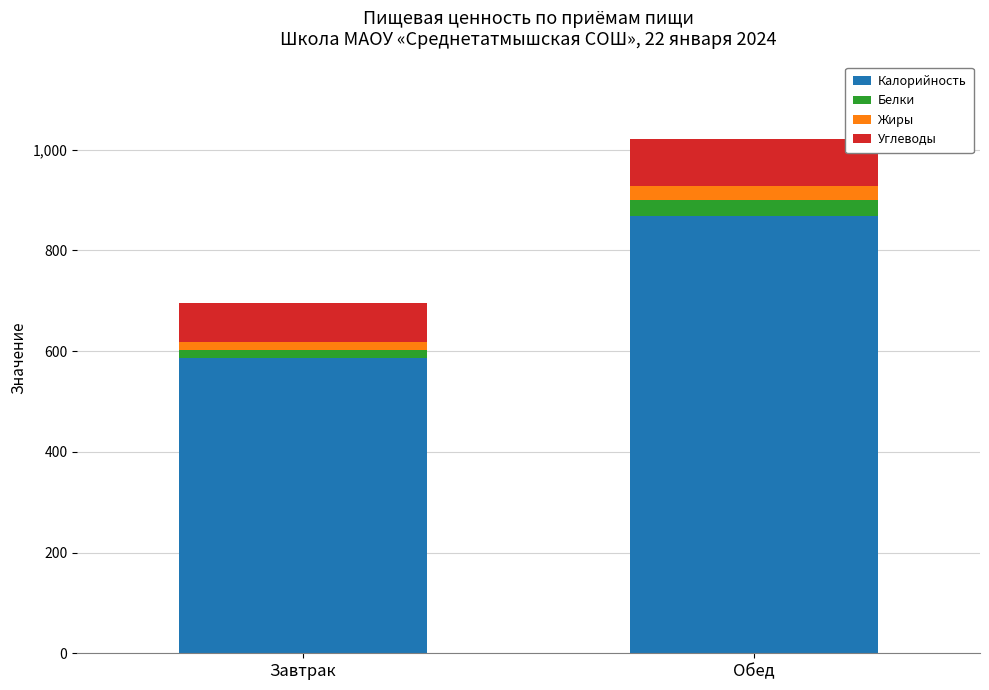

At which label does Калорийность first exceed 869?

Обед